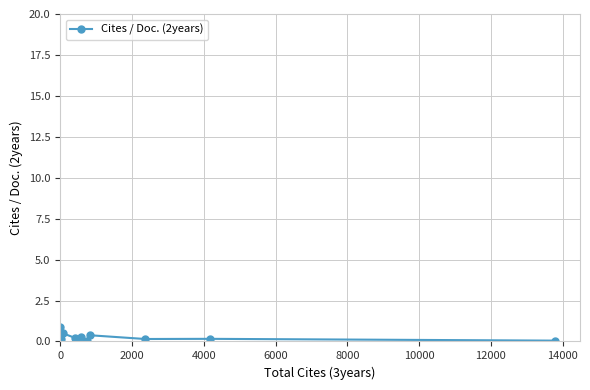

How many points are higher than both their immediate neighbors (excluding endpoints)?

12